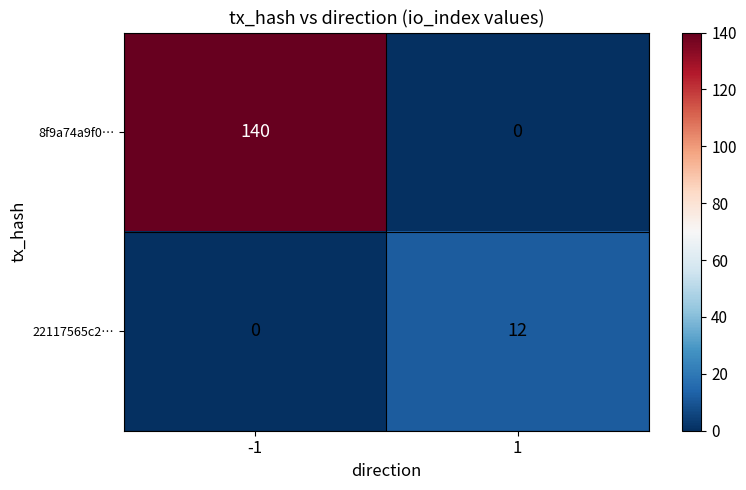

Reading right to left, list all the values displayed in this chart.

8f9a74a9f0…: 1=0	-1=140
22117565c2…: 1=12	-1=0